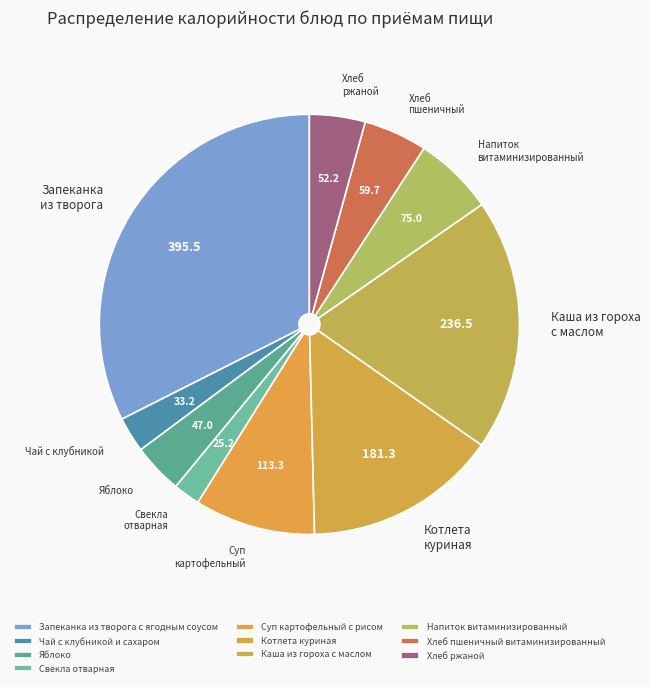

To the nearest percent, what is the combined percentage of Напиток витаминизированный and Яблоко?

10%